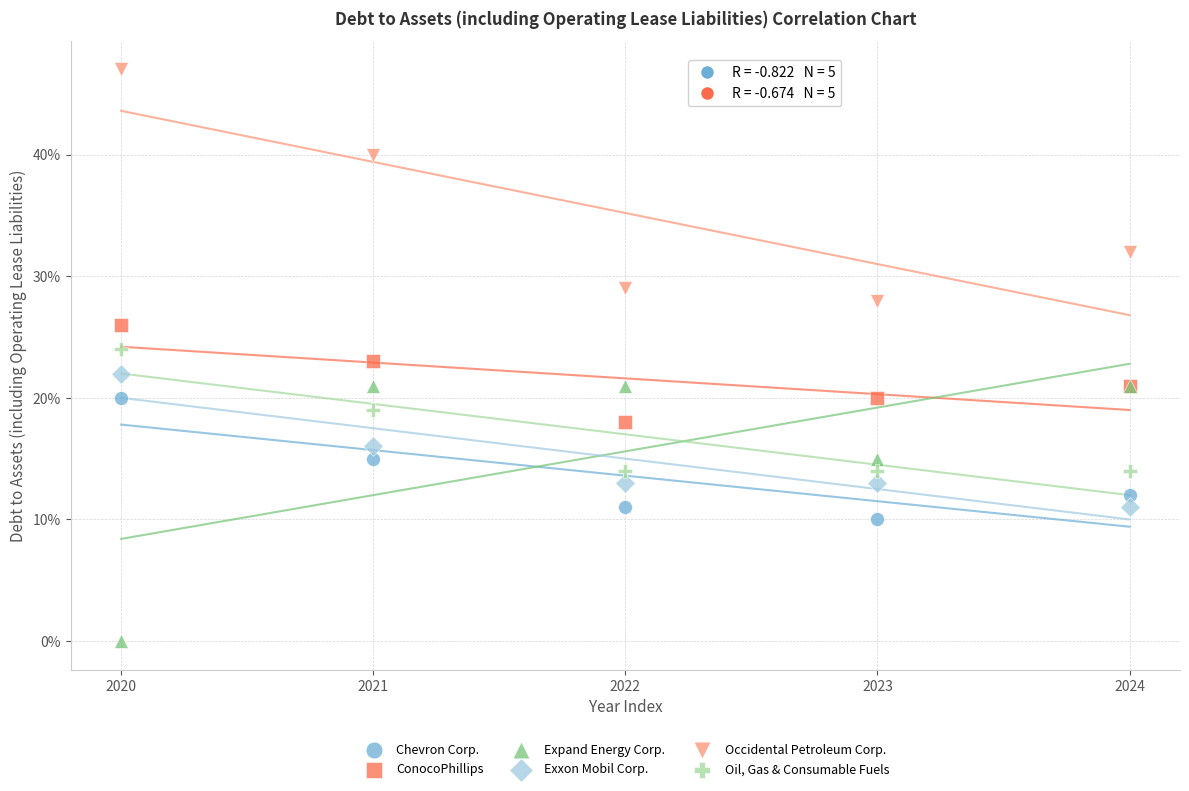

Which series has the widest spread of Y values?

Expand Energy Corp.